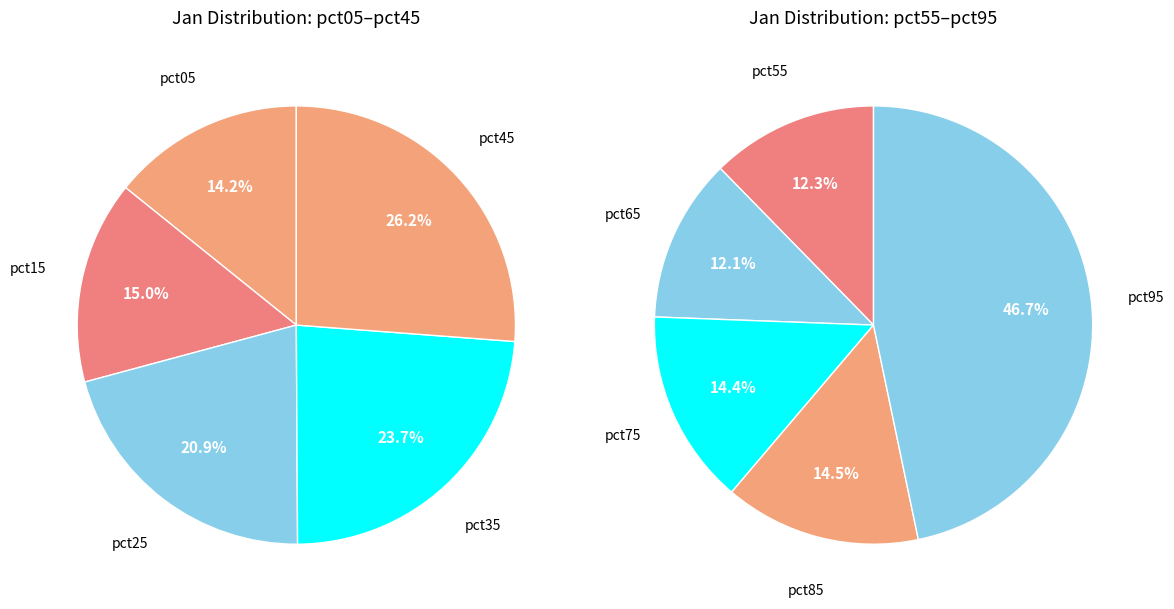

How many slices are in this pie chart?

10